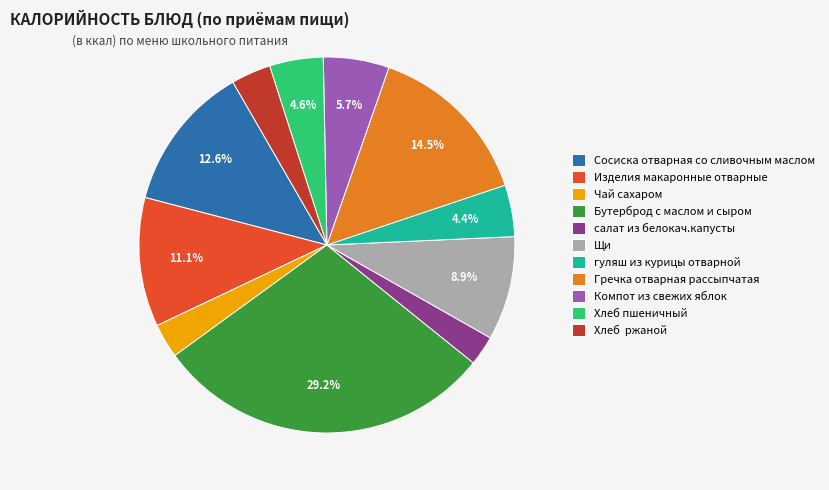

What percentage do Хлеб пшеничный and Гречка отварная рассыпчатая together represent?

19.1%